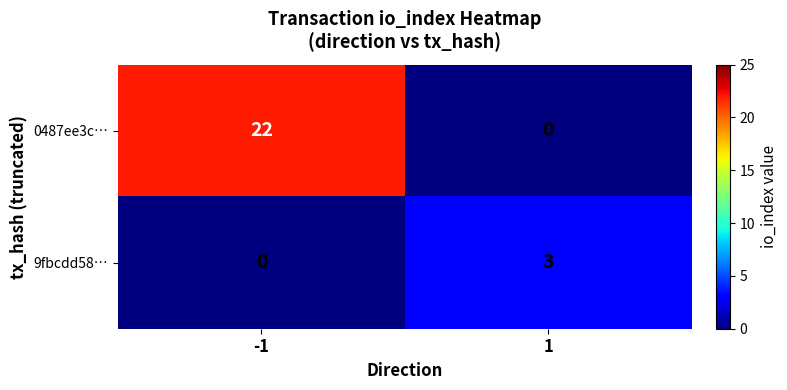

What is the approximate value of 9fbcdd58… at 1?

3